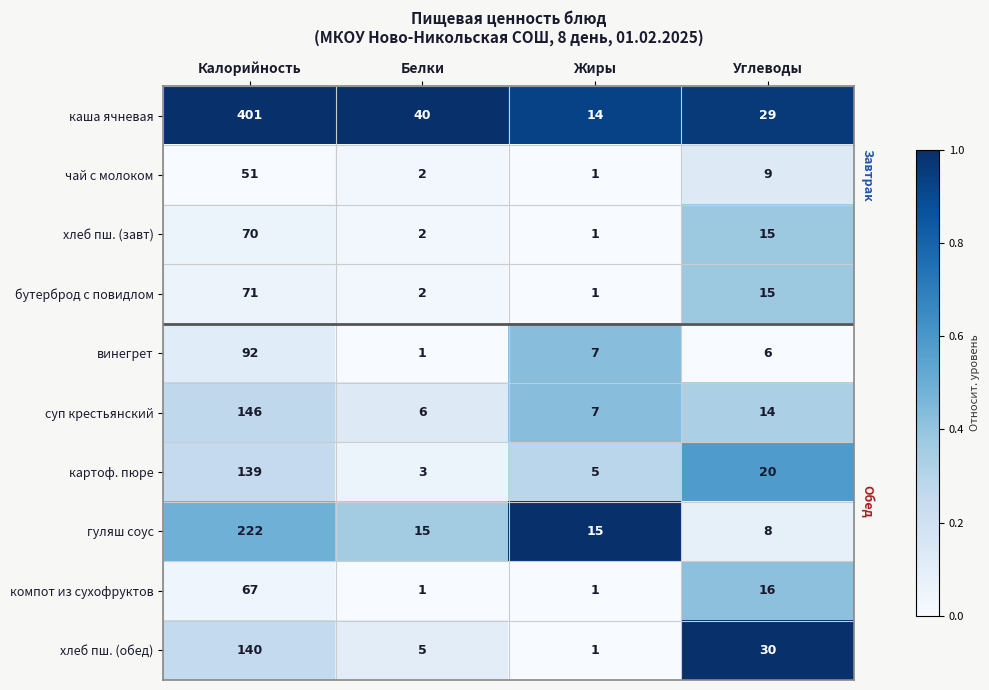

How many distinct data groups are displayed?

10